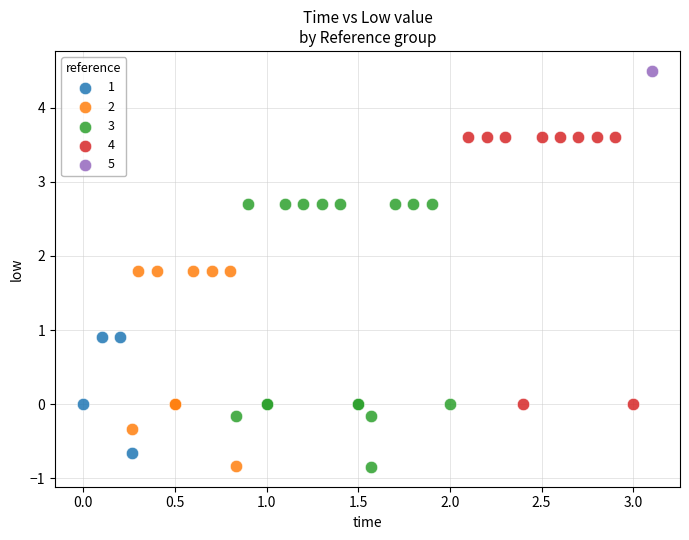

What are all the series names shown in the legend?

1, 2, 3, 4, 5